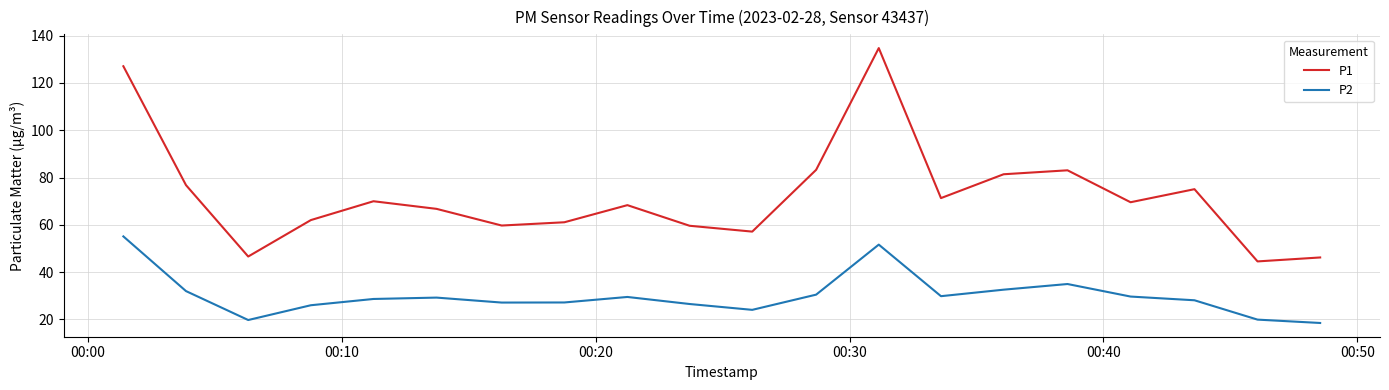

List the series in order of their peak value, lowest first.

P2, P1